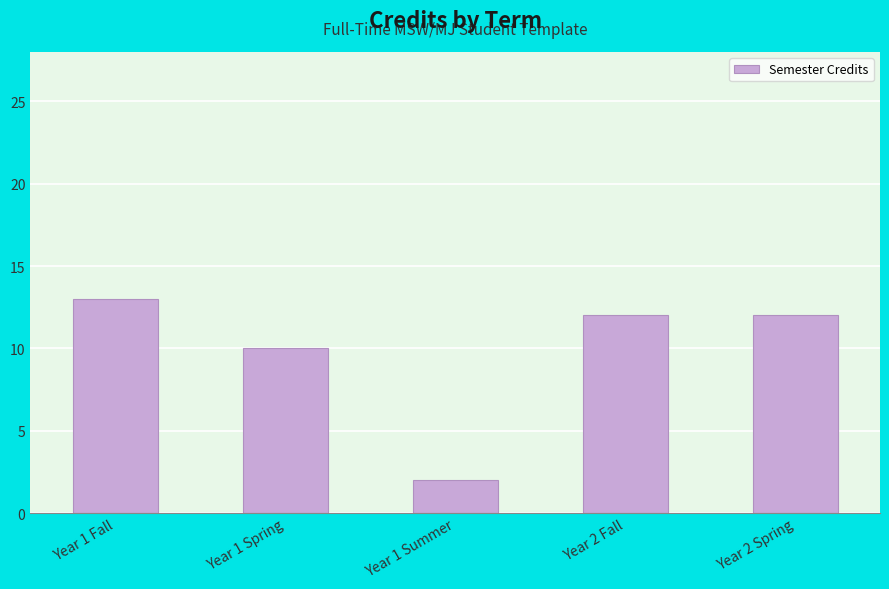

What is the ratio of the value at Year 2 Spring to the value at Year 1 Fall?

0.9